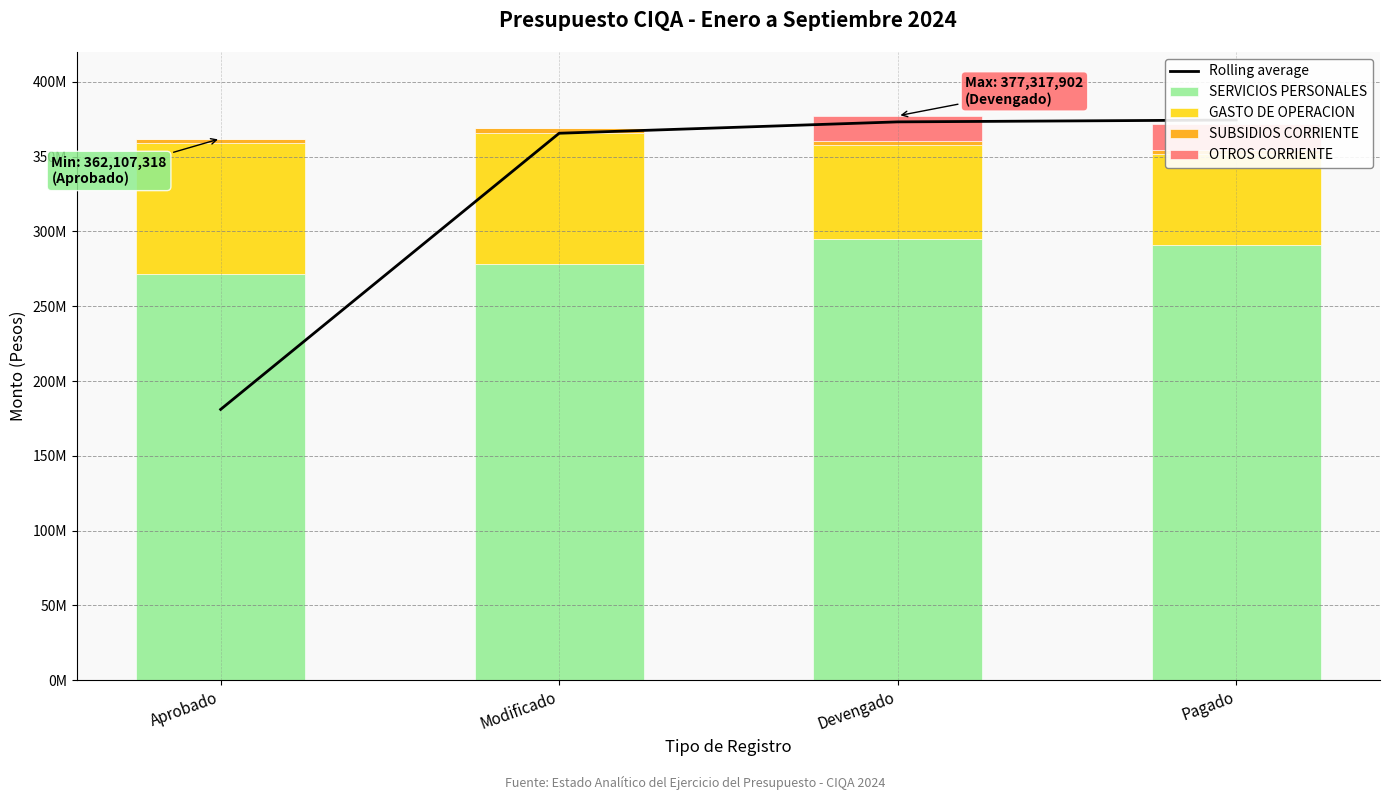

Are the bars horizontal?

No